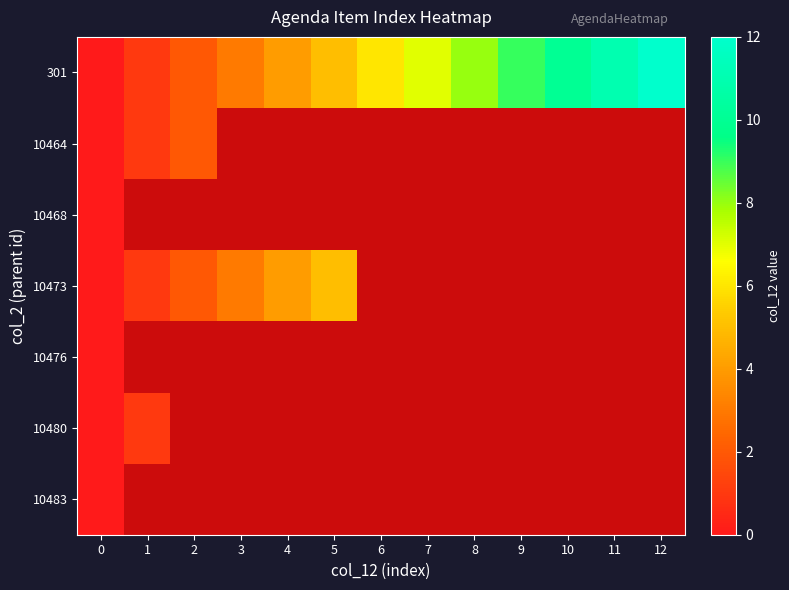

At 9, list the series in order from smallest to largest.

301, 10464, 10468, 10473, 10476, 10480, 10483